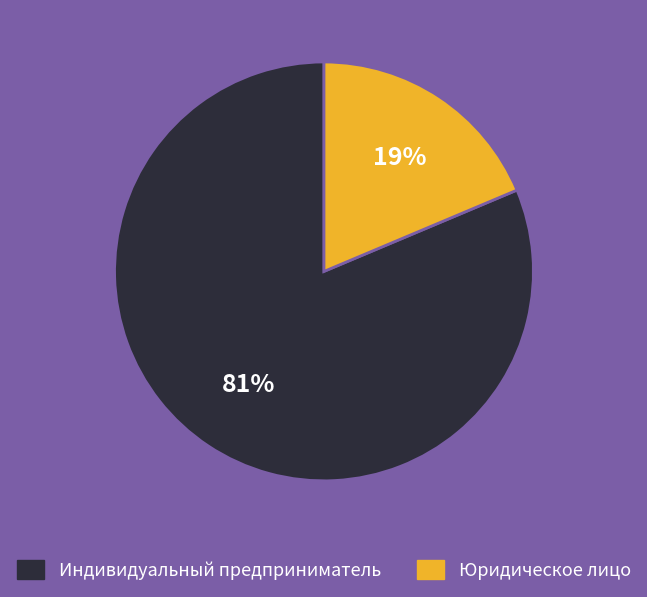

Is there a majority slice in this chart?

Yes